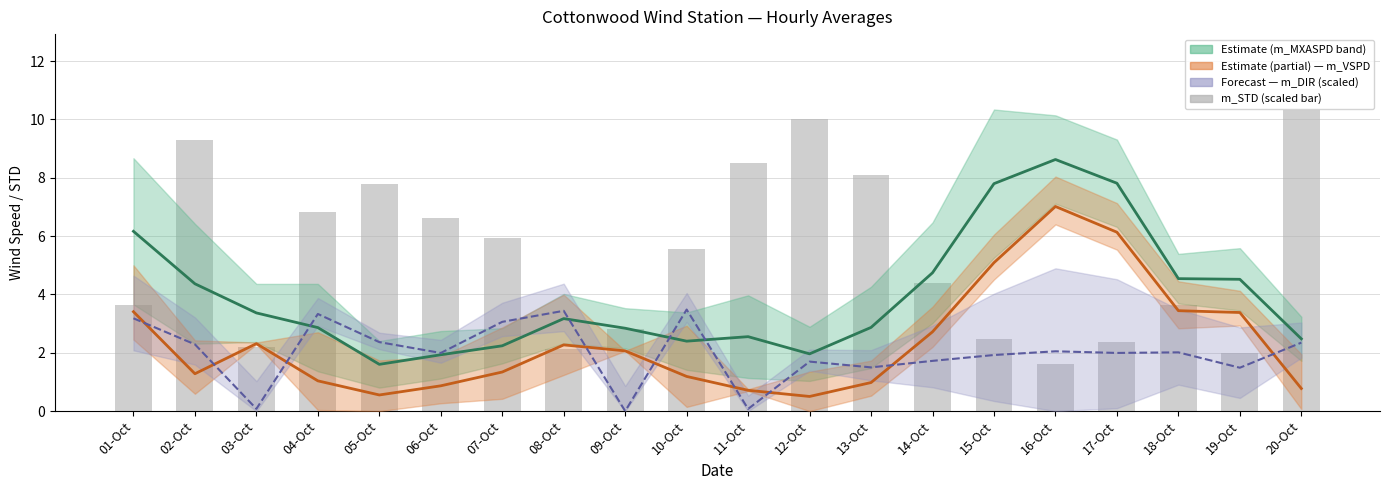

Reading left to right, extract all data points from this chart.

m_ASPD (mid): 6.2	4.4	3.4	2.9	1.6	1.9	2.2	3.2	2.8	2.4	2.6	2.0	2.9	4.7	7.8	8.6	7.8	4.5	4.5	2.5
m_VSPD: 3.4	1.3	2.3	1.0	0.6	0.9	1.3	2.3	2.1	1.2	0.7	0.5	1.0	2.7	5.1	7.0	6.1	3.4	3.4	0.8
m_DIR (scaled): 3.2	2.3	0.1	3.3	2.4	2.0	3.1	3.4	0.0	3.5	0.1	1.7	1.5	1.7	1.9	2.1	2.0	2.0	1.5	2.3
m_STD (scaled): 3.7	9.3	2.2	6.8	7.8	6.6	5.9	2.1	2.8	5.6	8.5	10.0	8.1	4.4	2.5	1.6	2.4	3.6	2.0	10.3